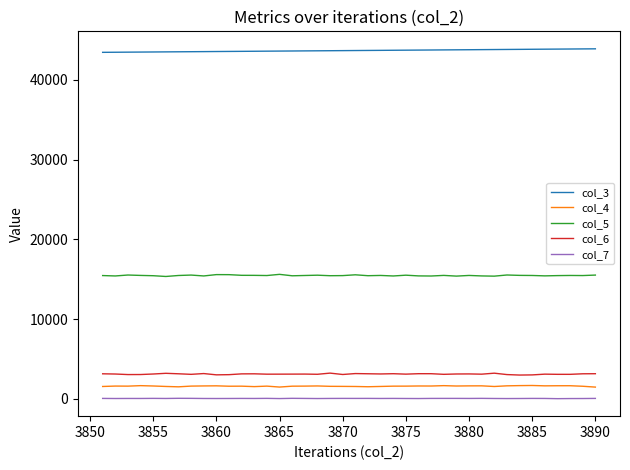

What is the maximum value shown in the chart?

43889